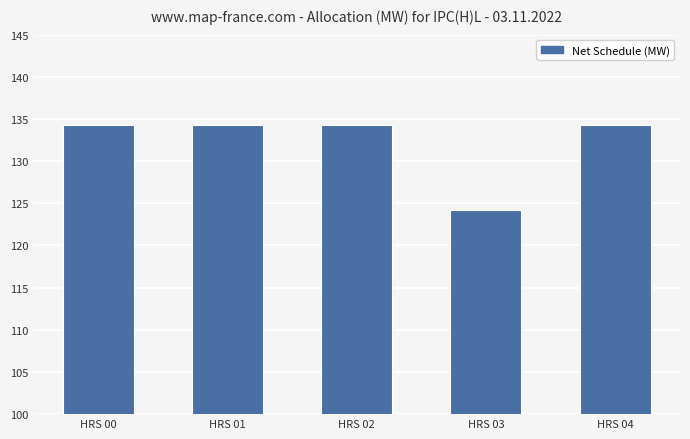

Does the chart contain any negative values?

No